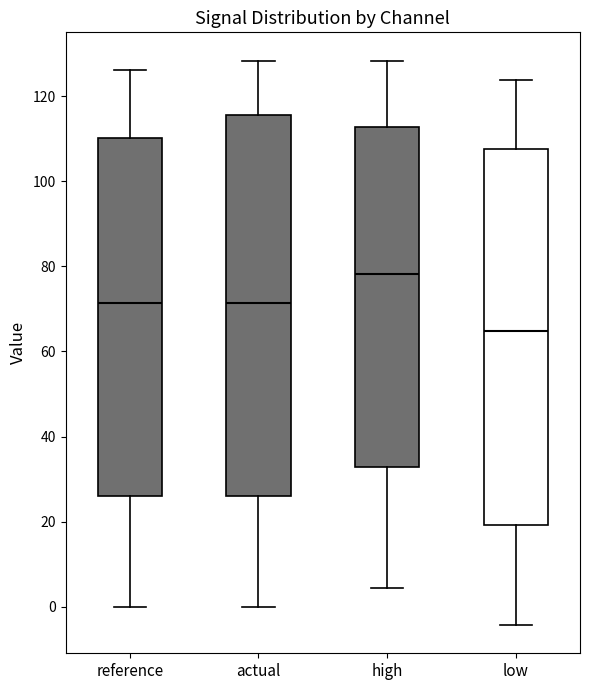

Reading left to right, read every box against the y-axis: the position of its median line, the range the box covers, and the ends of its whiskers. The values are not printed on the chart, so give them approximately, as read against the axis.

reference: median 72, box 26 to 110, whiskers 0 to 126
actual: median 72, box 26 to 116, whiskers 0 to 128
high: median 78, box 32 to 112, whiskers 4 to 128
low: median 64, box 20 to 108, whiskers -4 to 124